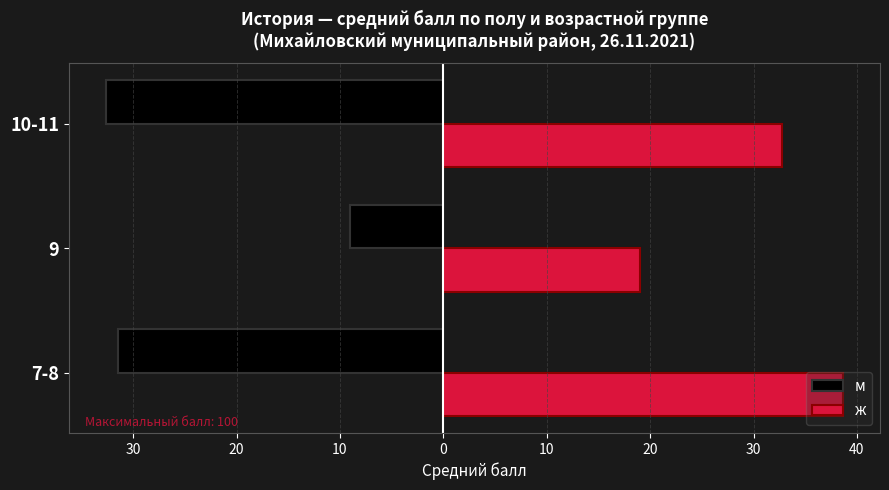

Rank the series by their average value, from highest to lowest.

ж, м